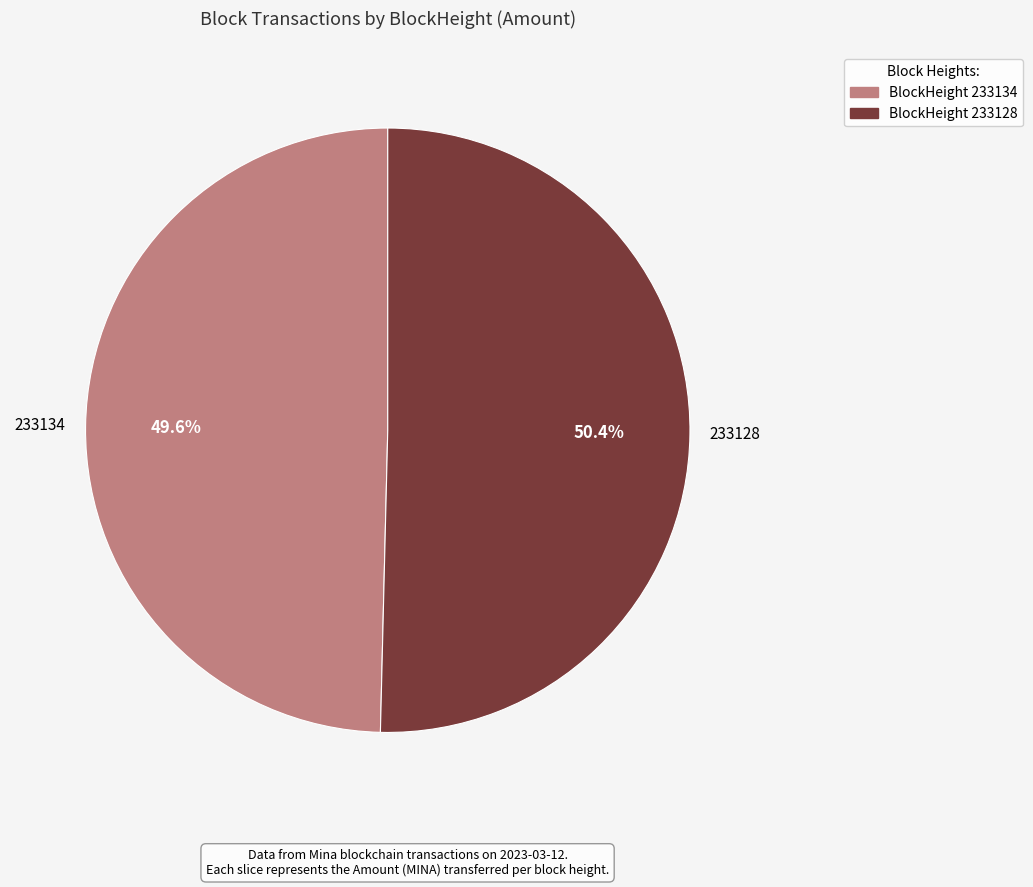

Does any single category account for the majority?

Yes